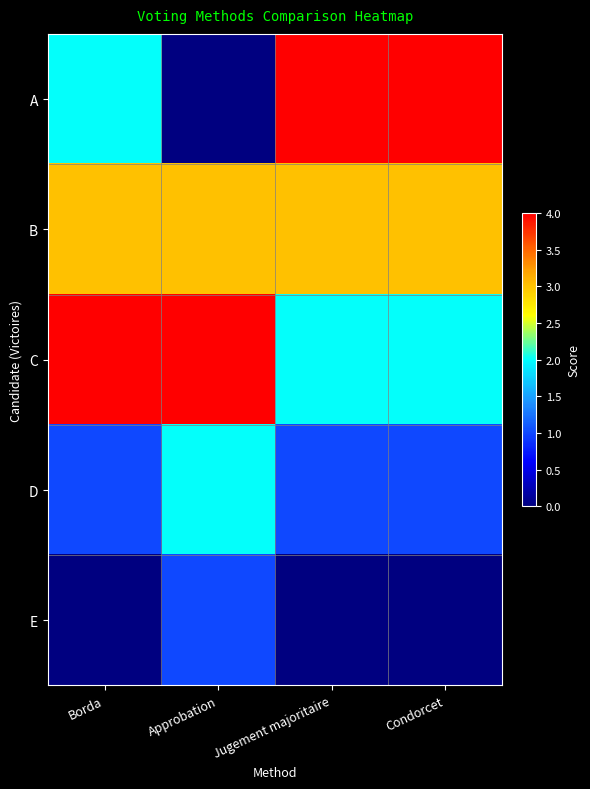

Count the number of categories in the chart.

4